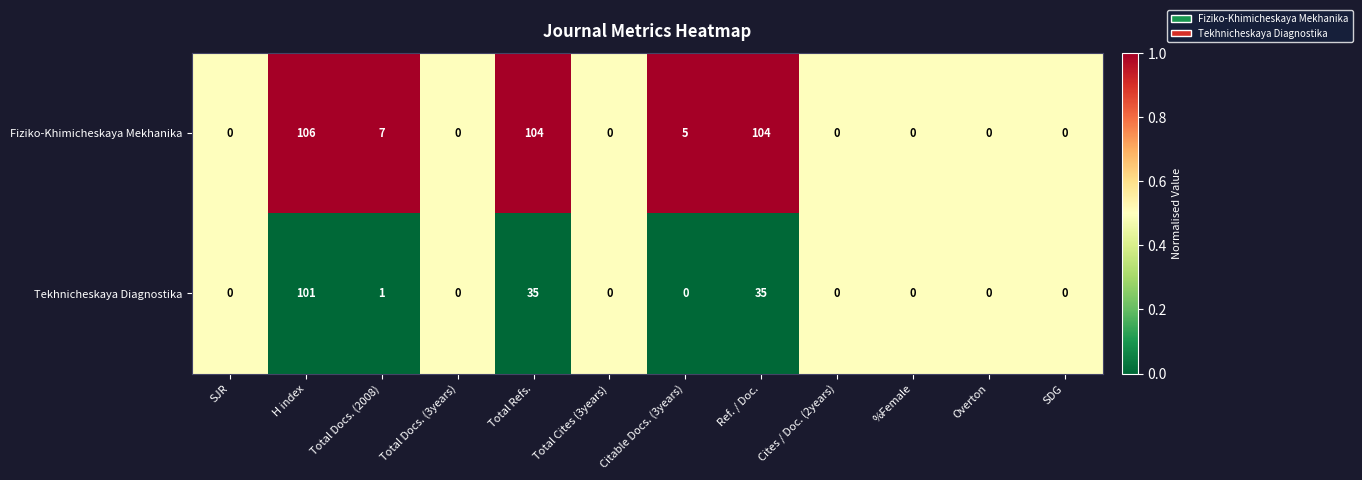

At which category is the sum across all series the highest?

H index